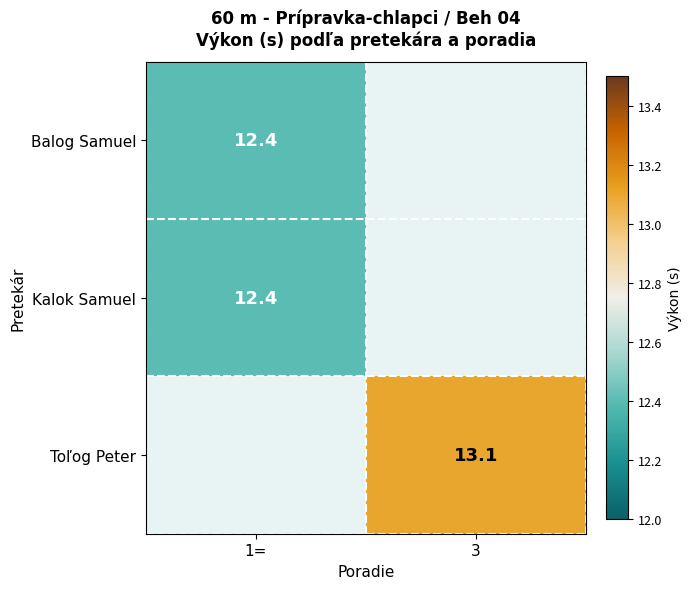

True or false: Toľog Peter has a value of 13.1 at 3.

True